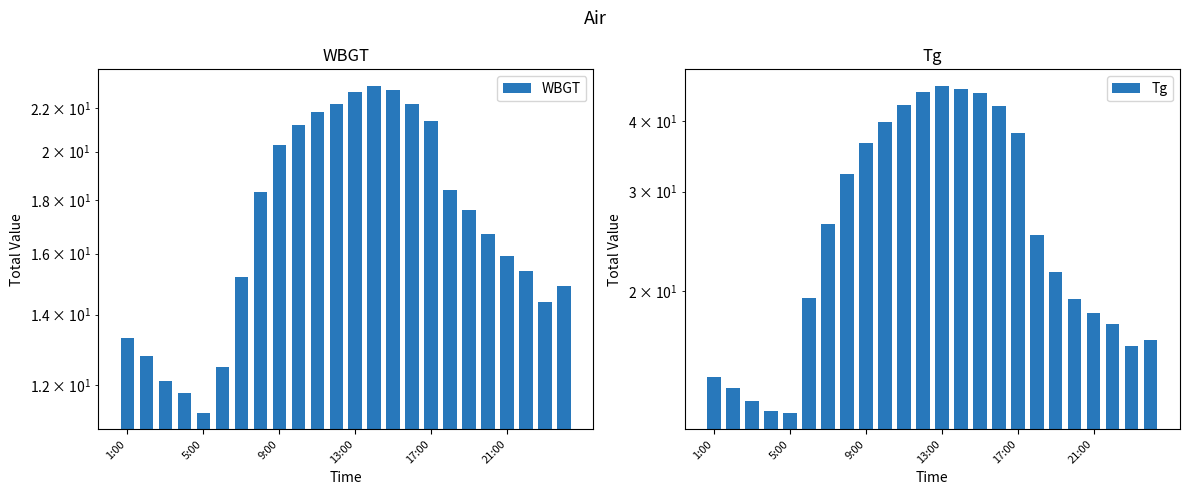

What position from the right is 13?

11